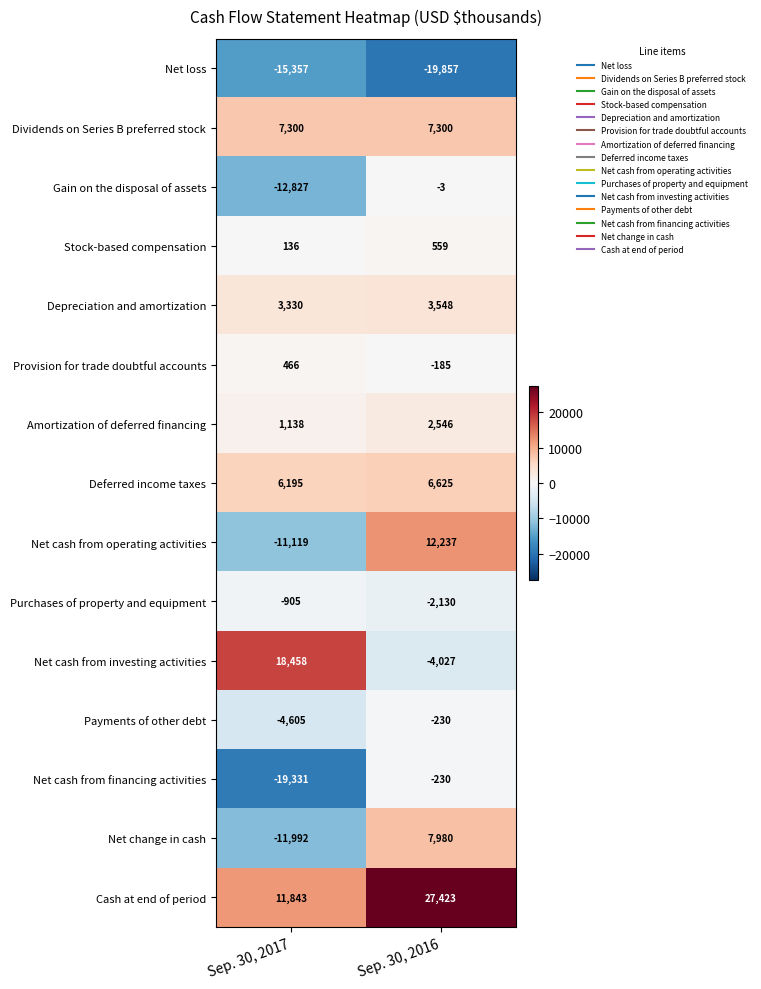

Where is Payments of other debt nearest to the value -2417?

Sep. 30, 2016